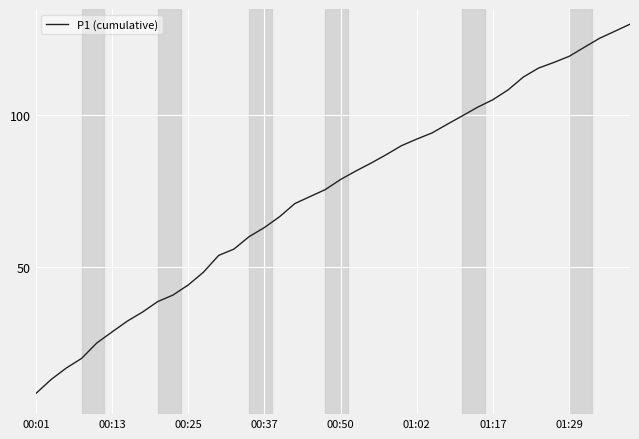

What is the difference between the maximum and minimum values?

121.7